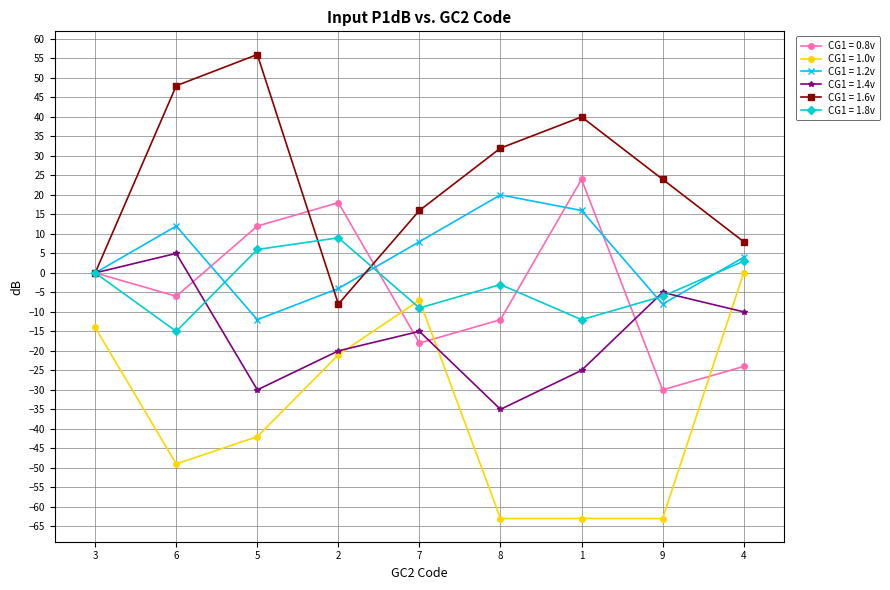

What is the total value across all series at 8?

-61